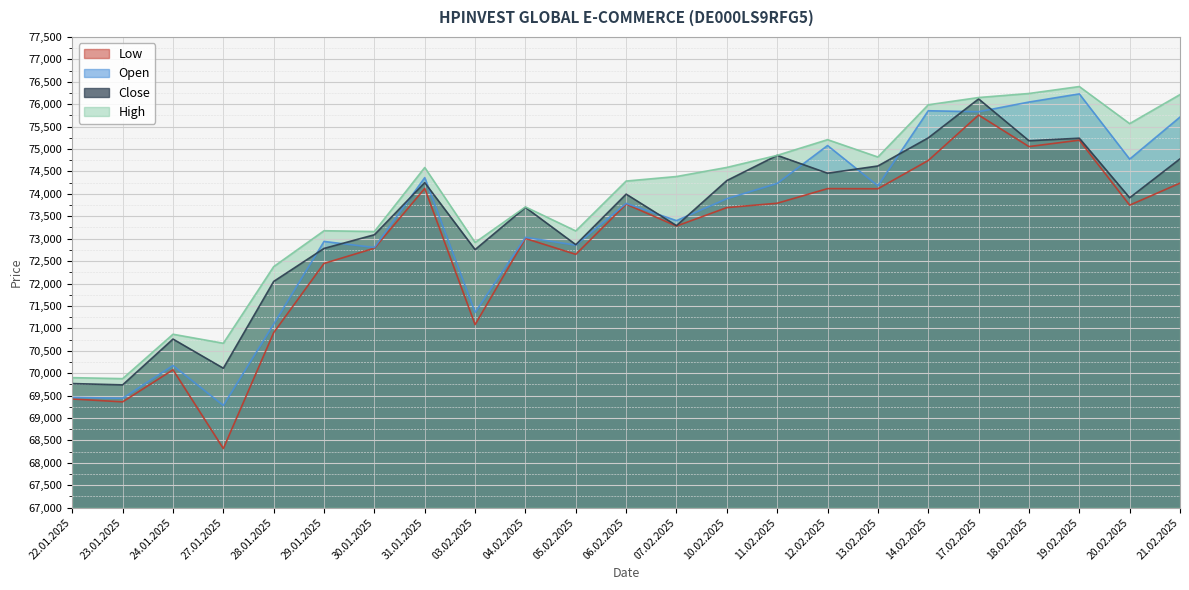

Rank the series by their maximum value, from highest to lowest.

High, Open, Close, Low